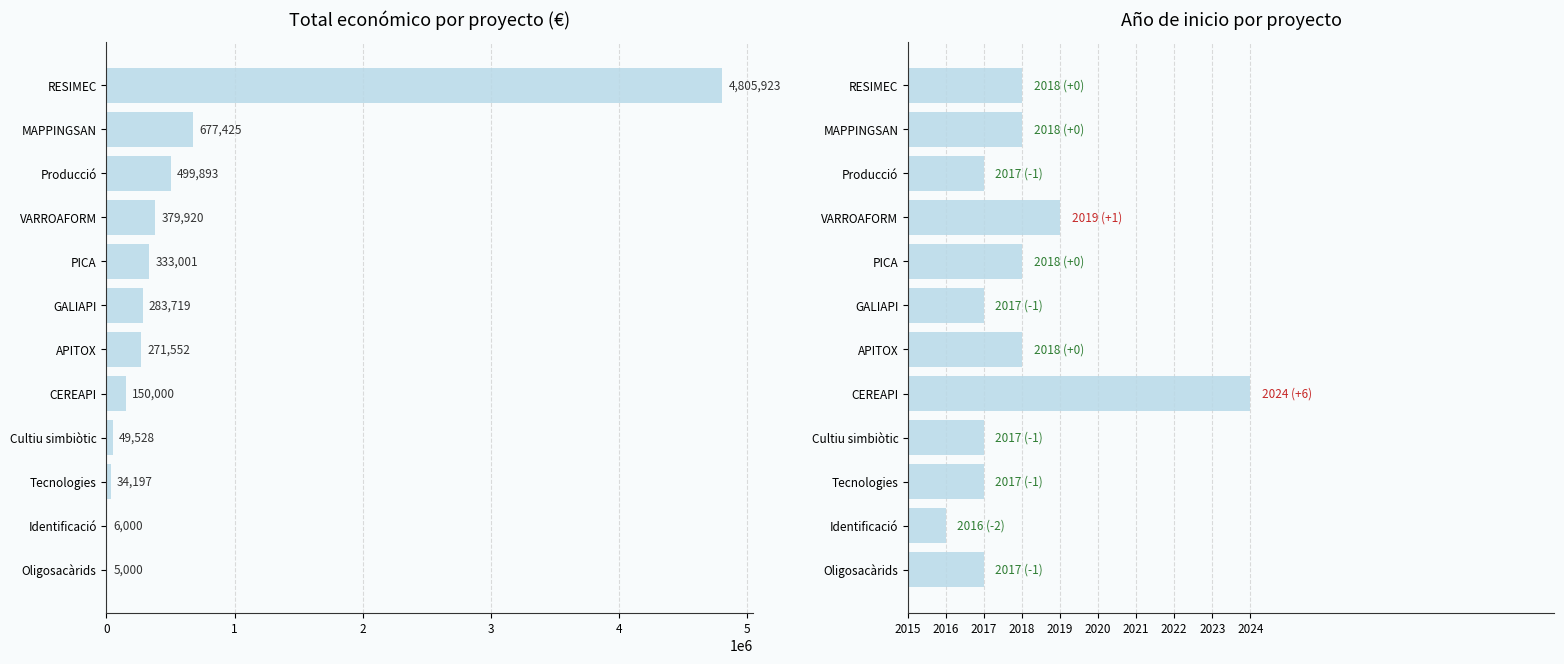

What is the maximum value shown in the chart?

4805923